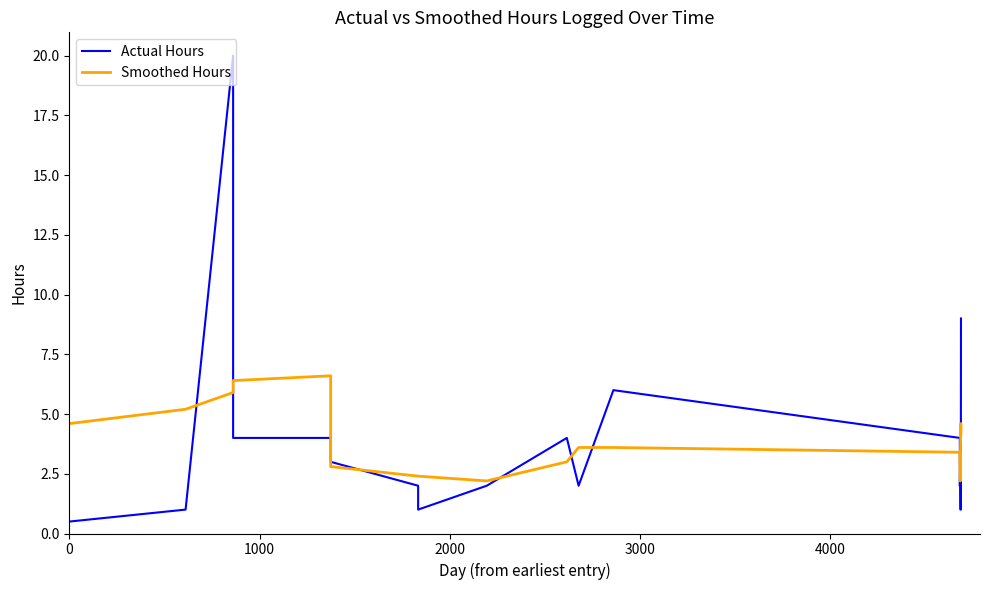

Reading left to right, extract all data points from this chart.

Actual Hours: 0.5	1.0	20.0	4.0	4.0	3.0	2.0	1.0	2.0	4.0	2.0	6.0	4.0	2.0	3.0	1.0	1.0	9.0
Smoothed Hours: 4.6	5.2	5.9	6.4	6.6	2.8	2.4	2.4	2.2	3.0	3.6	3.6	3.4	3.2	2.2	3.2	4.6	4.2